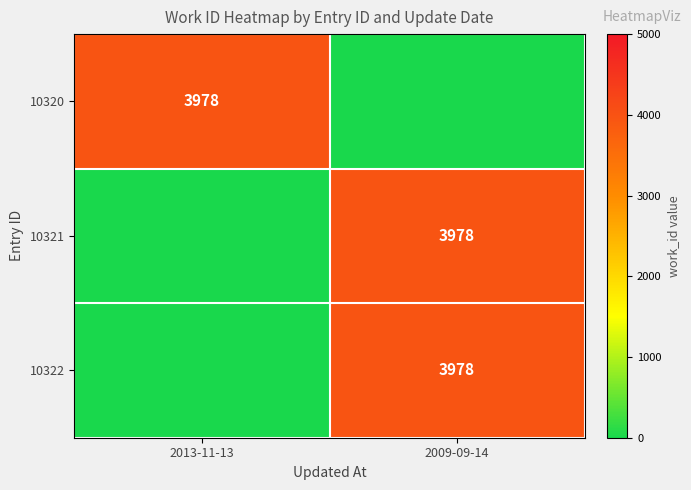

The value of 10322 at 2009-09-14 is 7135. True or false?

False